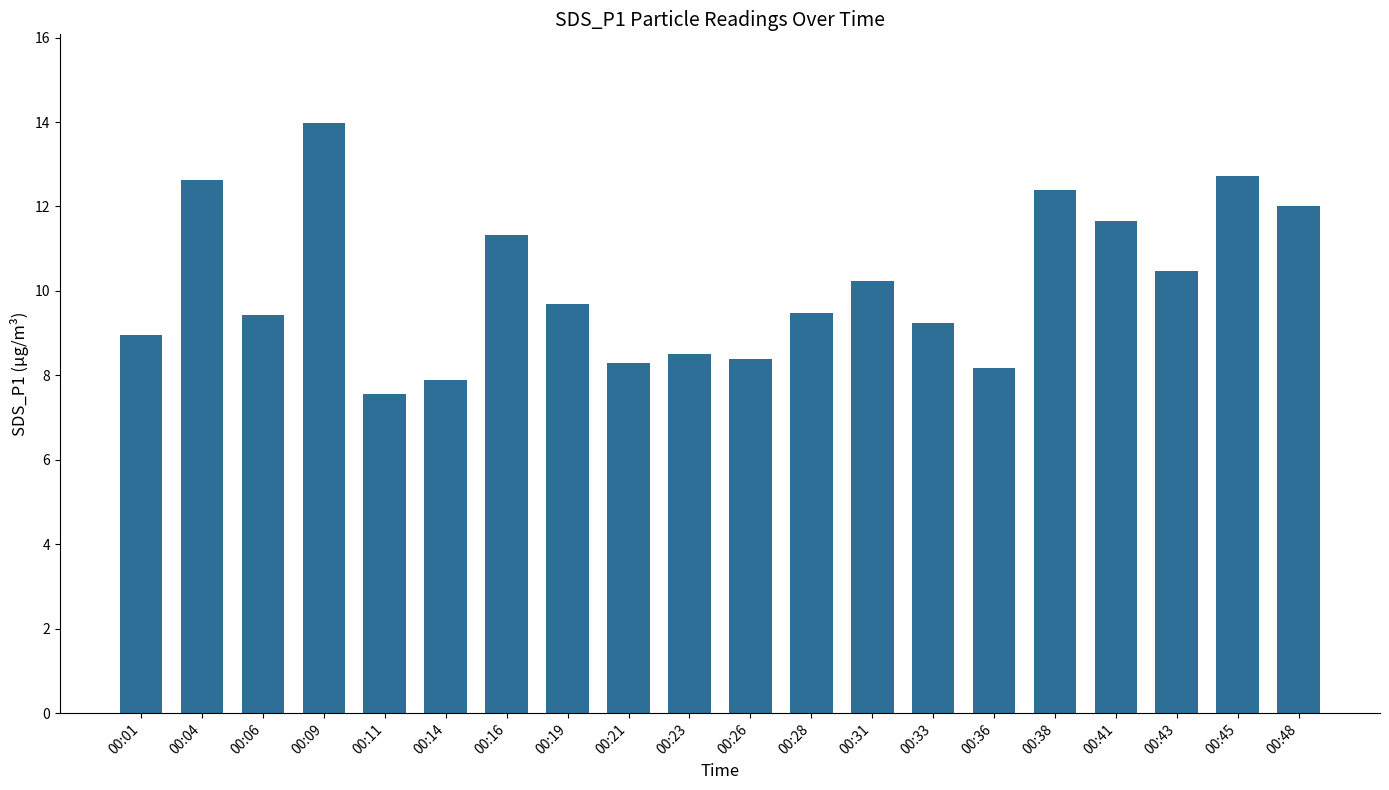

What is the approximate value at 00:21?

8.3